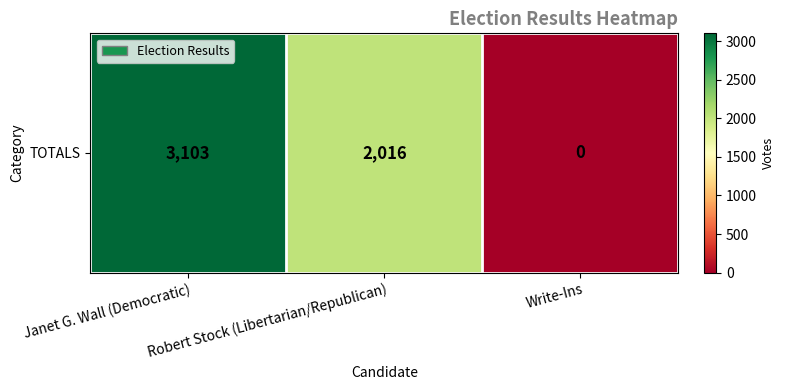

What is the average value?

1706